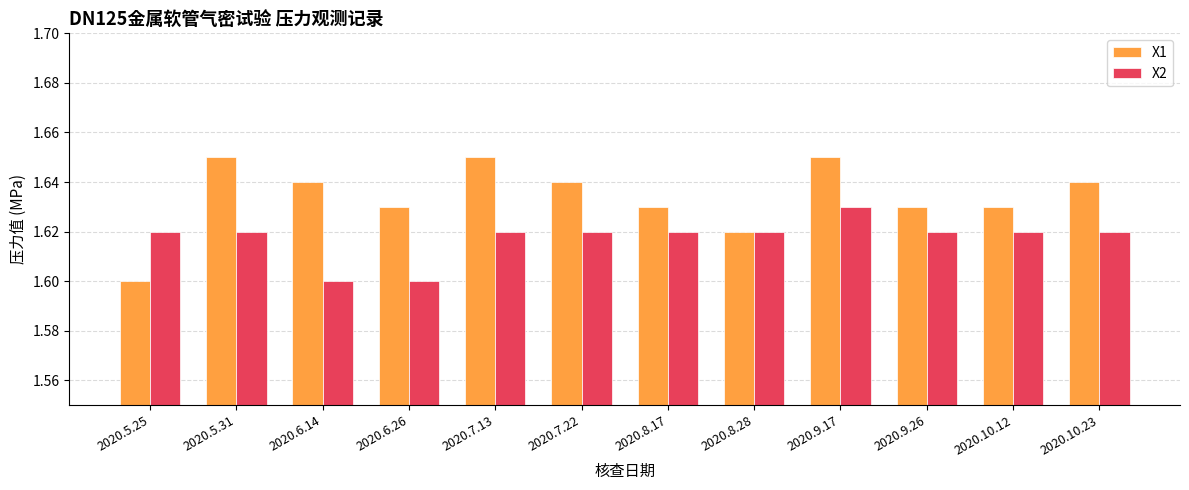

Which series has the widest spread of values?

X1